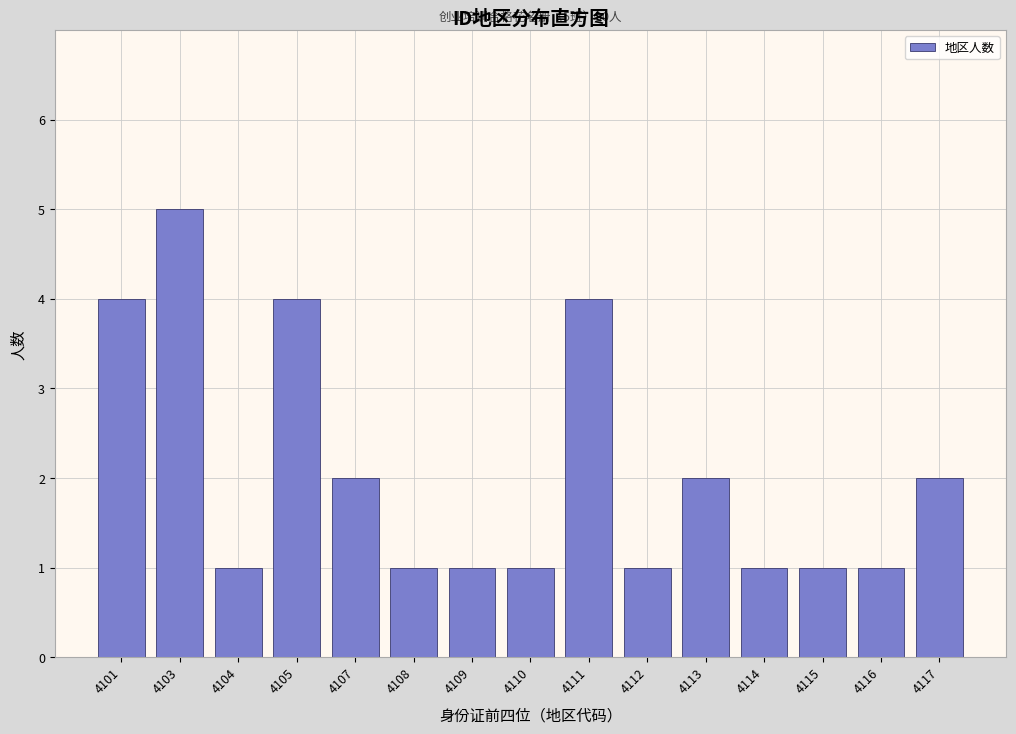

Reading left to right, what are all the values shown in this chart?

4	5	1	4	2	1	1	1	4	1	2	1	1	1	2